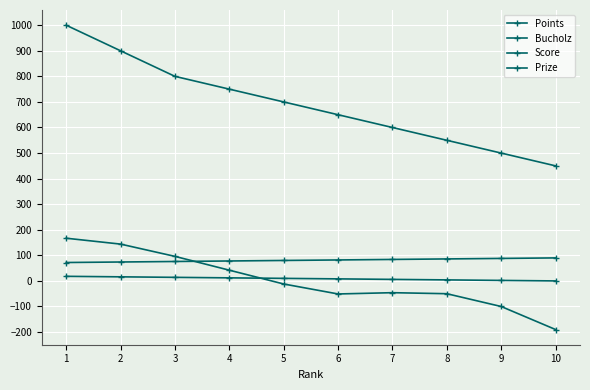

The Score series shows -59 at 9. True or false?

False